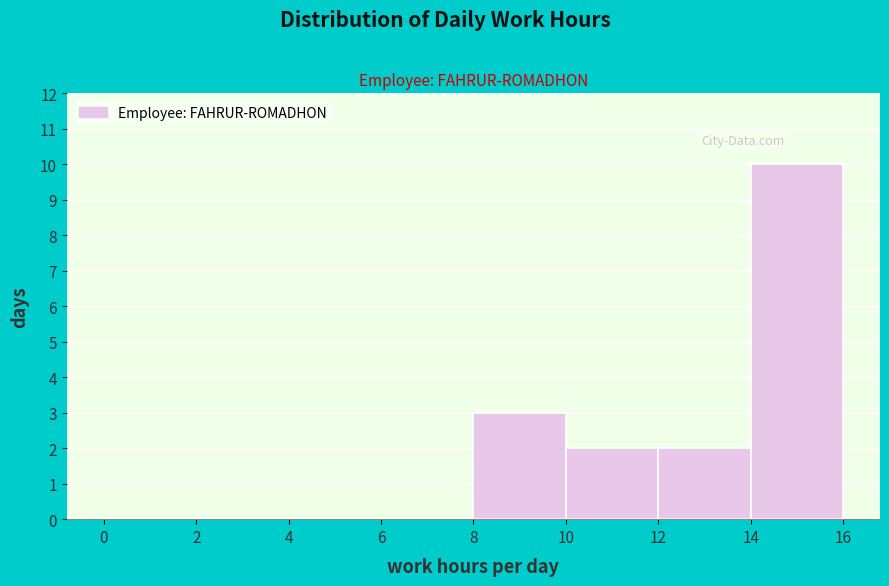

Over which range of the x-axis is the bar tallest?

14 to 16